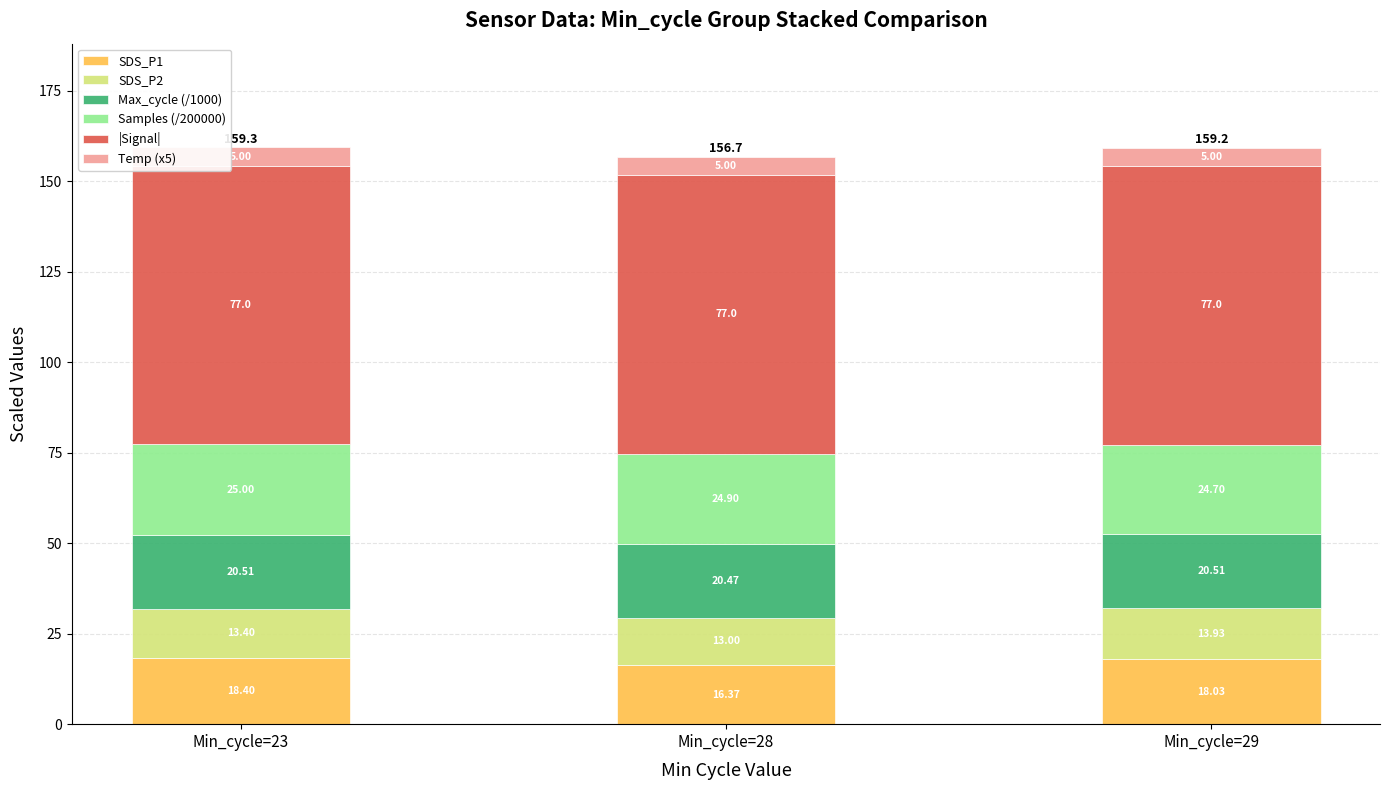

What is the difference between the maximum and minimum values in the SDS_P1 series?

2.0